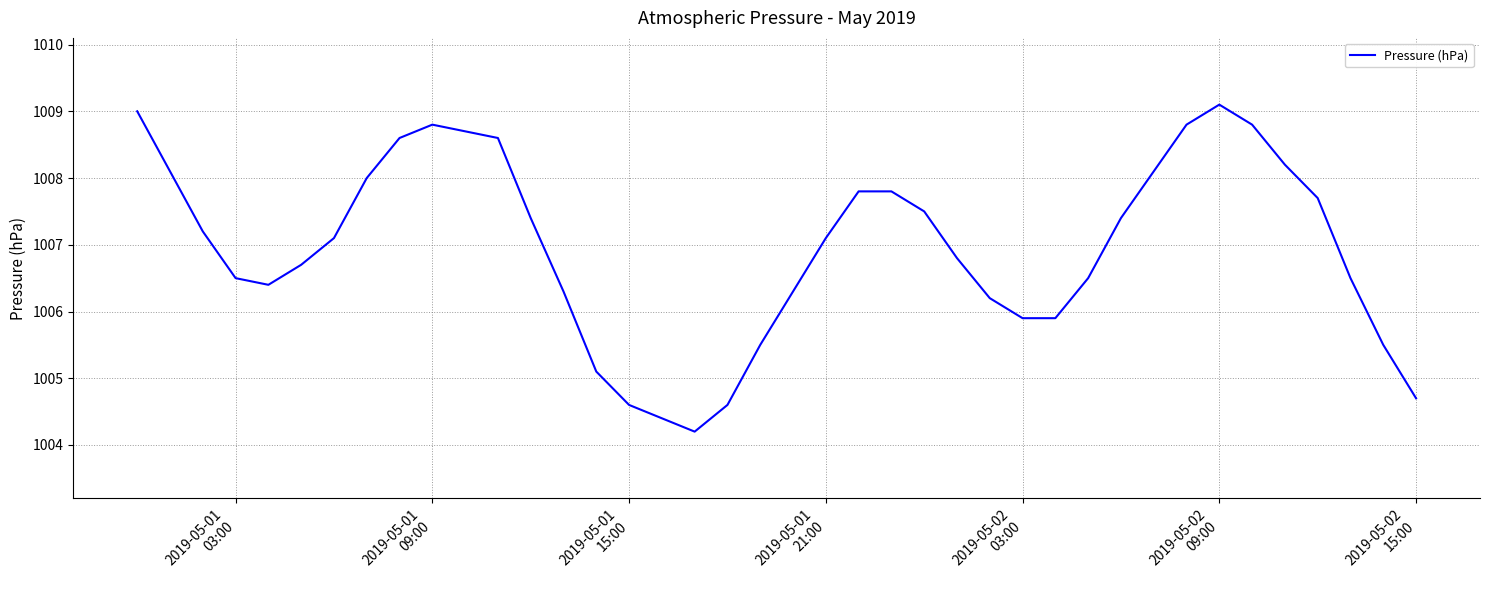

What is the sum of all values?

39274.0